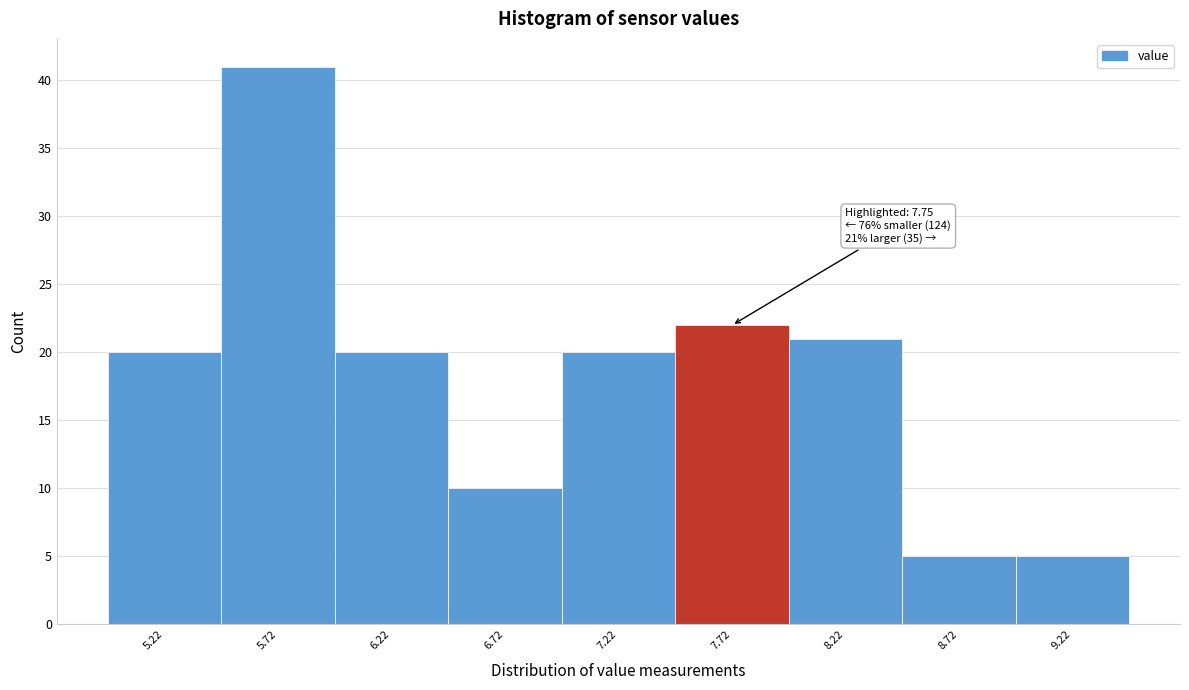

Over which range of the x-axis is the bar tallest?

5.47 to 5.97